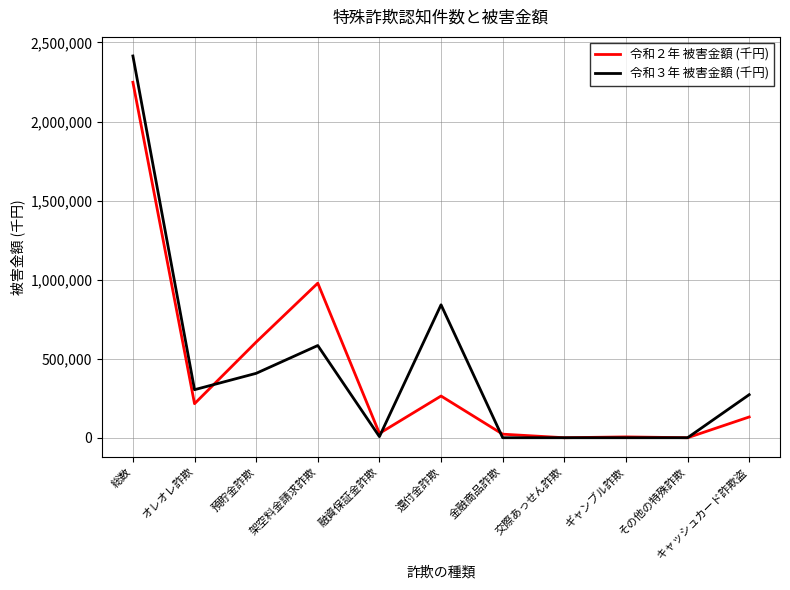

Where do 令和３年 被害金額 (千円) and 令和２年 被害金額 (千円) first cross each other?

オレオレ詐欺 and 預貯金詐欺